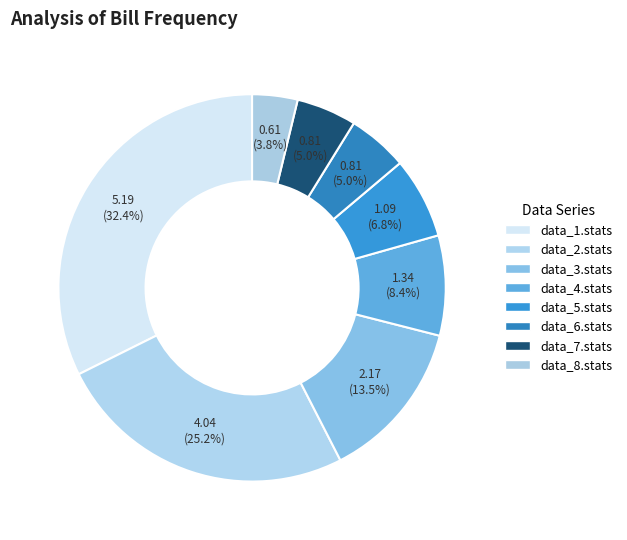

What is the change in value from data_1.stats to data_5.stats?

-4.1